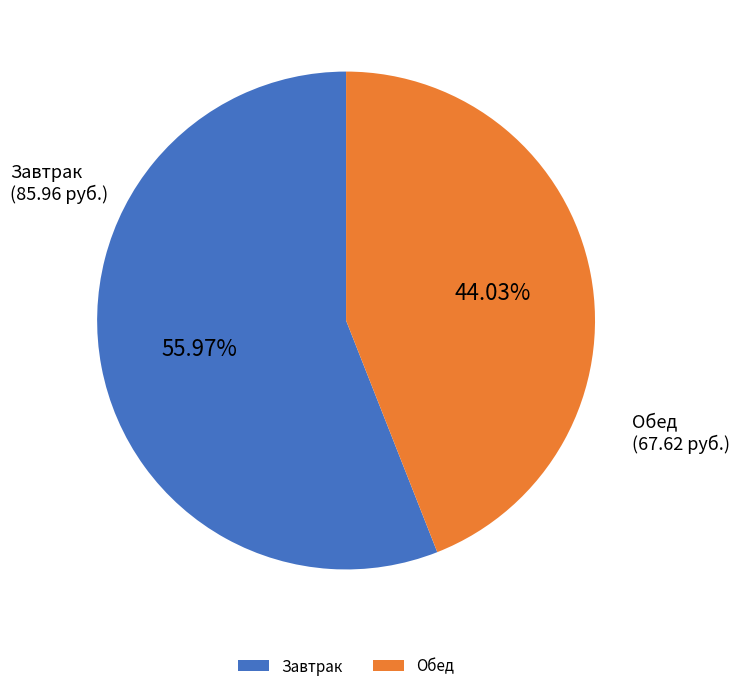

Approximately how many times larger is the value at Обед compared to Завтрак?

0.8